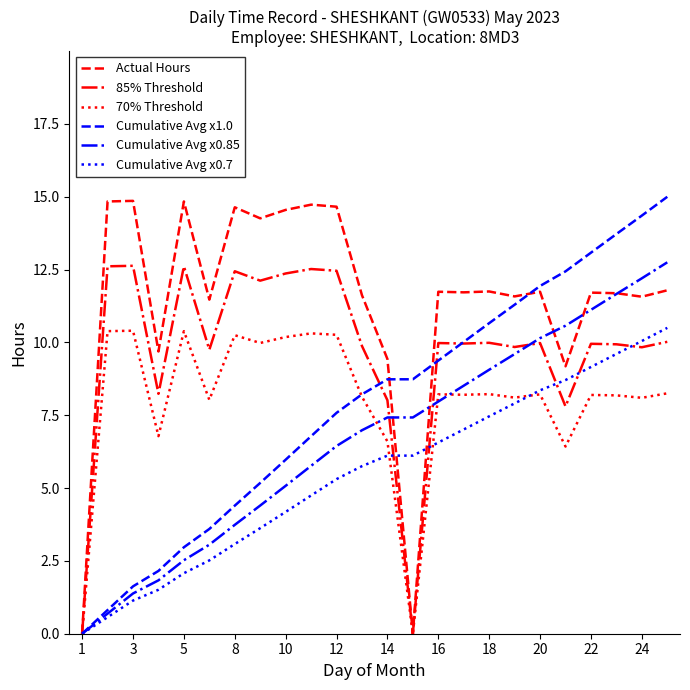

What is the average value of the Cumulative Avg x0.85 series?

6.7